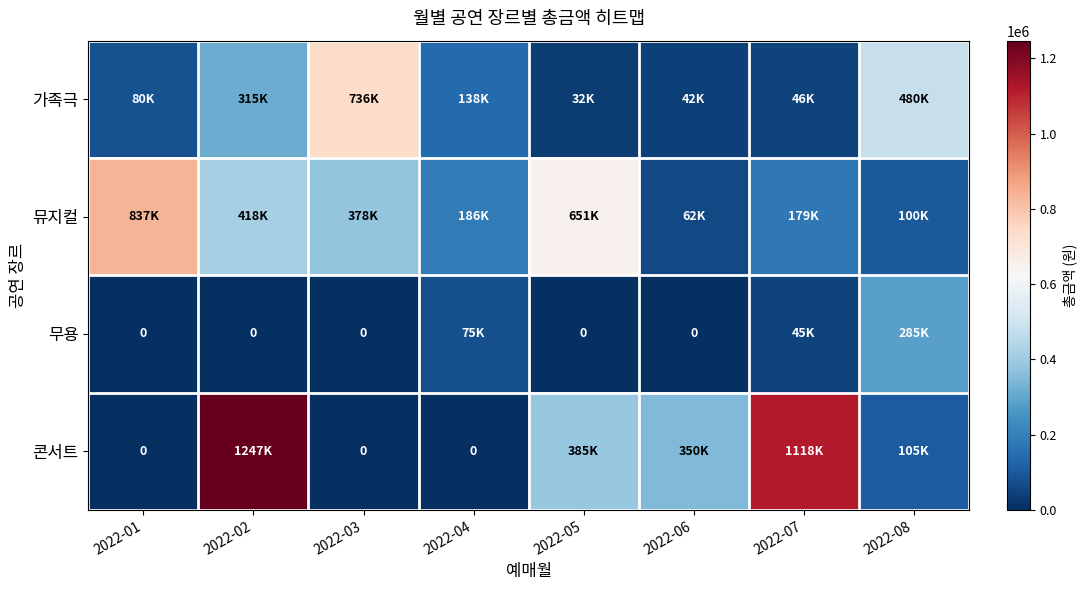

Which label corresponds to the smallest value in the chart?

2022-01